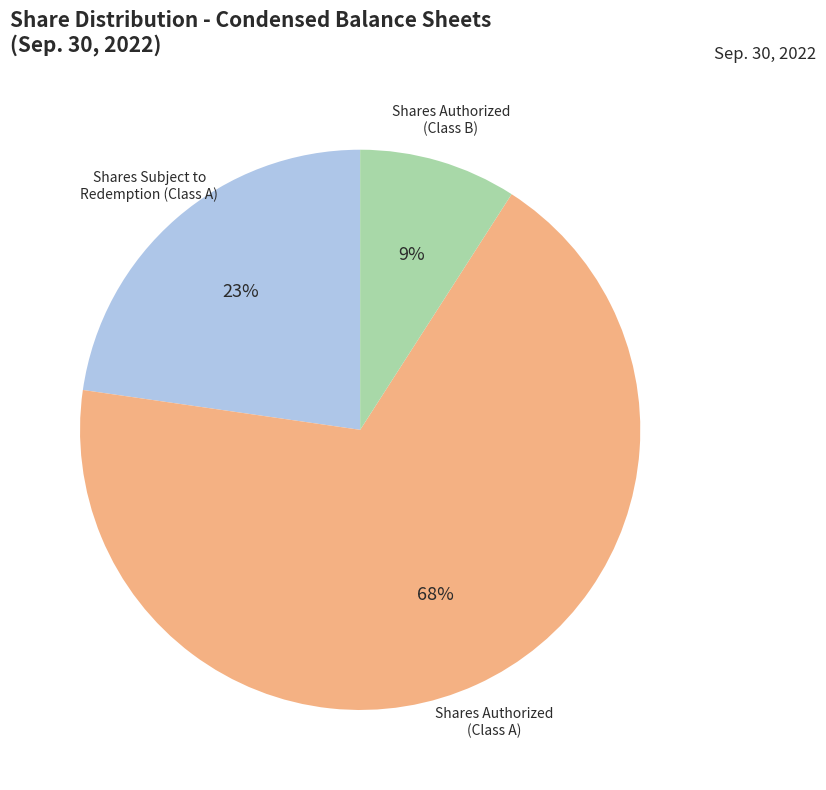

Rank the categories by value from lowest to highest.

Shares Authorized (Class B), Shares Subject to Redemption (Class A), Shares Authorized (Class A)